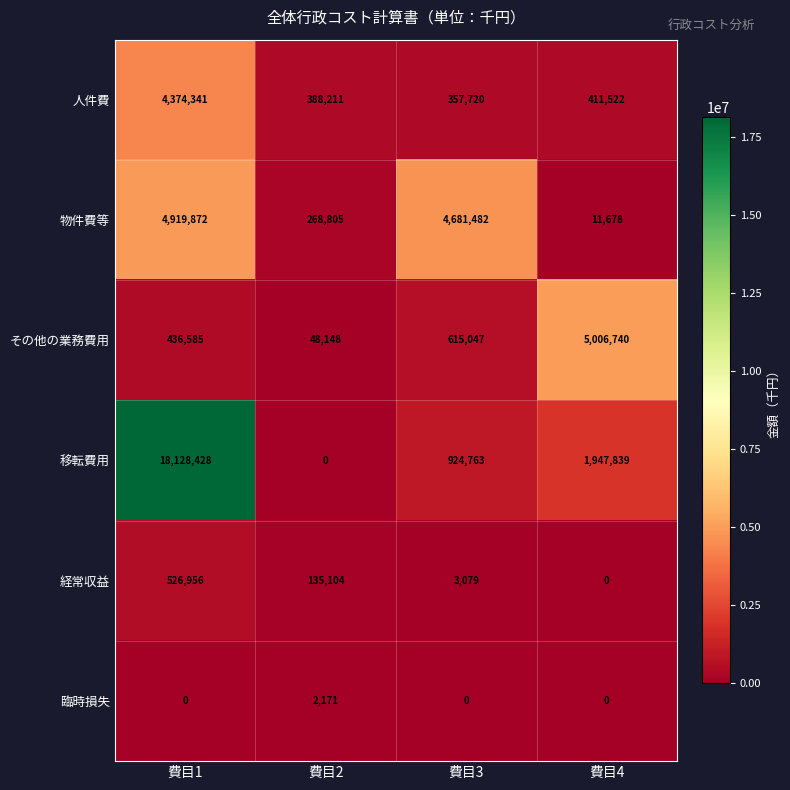

Where does the 経常収益 series first go above 135104?

費目1